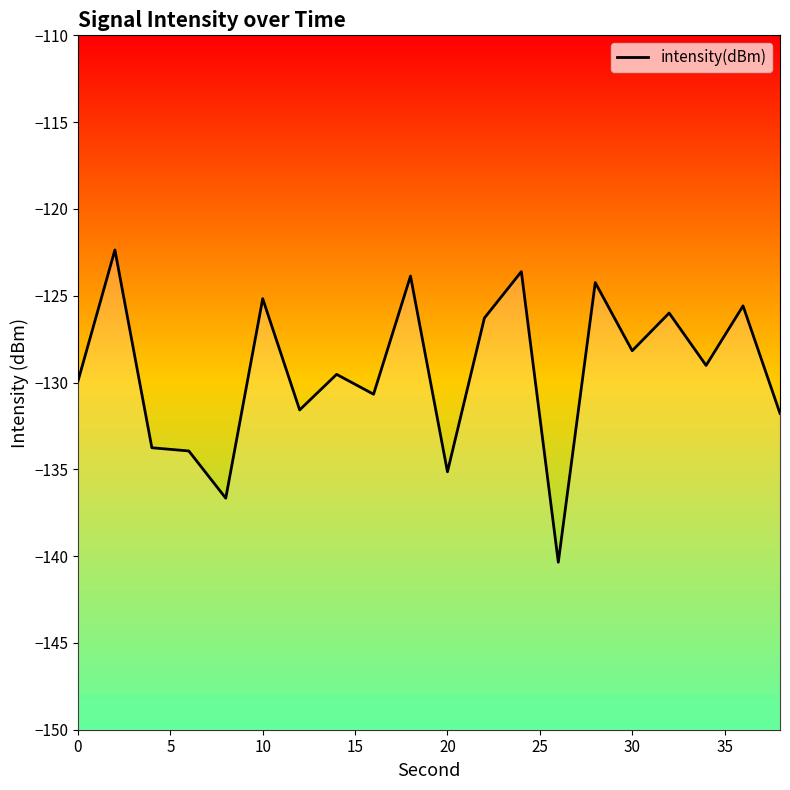

Reading left to right, transcribe all the data shown in this chart.

-129.9	-122.4	-133.8	-133.9	-136.7	-125.2	-131.6	-129.5	-130.7	-123.9	-135.1	-126.3	-123.6	-140.4	-124.2	-128.2	-126.0	-129.0	-125.6	-131.8